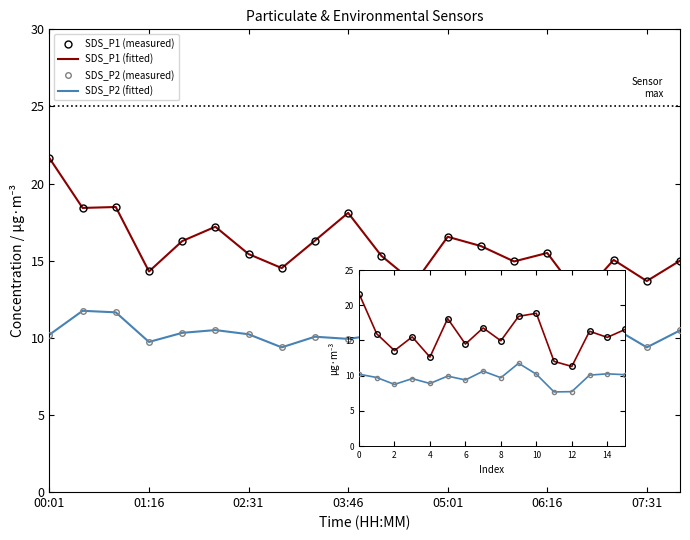

Reading left to right, what are all the values shown in this chart?

SDS_P1: 21.6	18.4	18.5	14.3	16.3	17.2	15.4	14.5	16.3	18.1	15.3	13.6	16.6	15.9	14.9	15.5	12.6	15.1	13.7	15.0
SDS_P2: 10.2	11.8	11.7	9.7	10.3	10.5	10.2	9.4	10.1	9.9	10.2	8.8	10.1	10.3	9.7	9.6	8.9	10.7	9.4	10.5